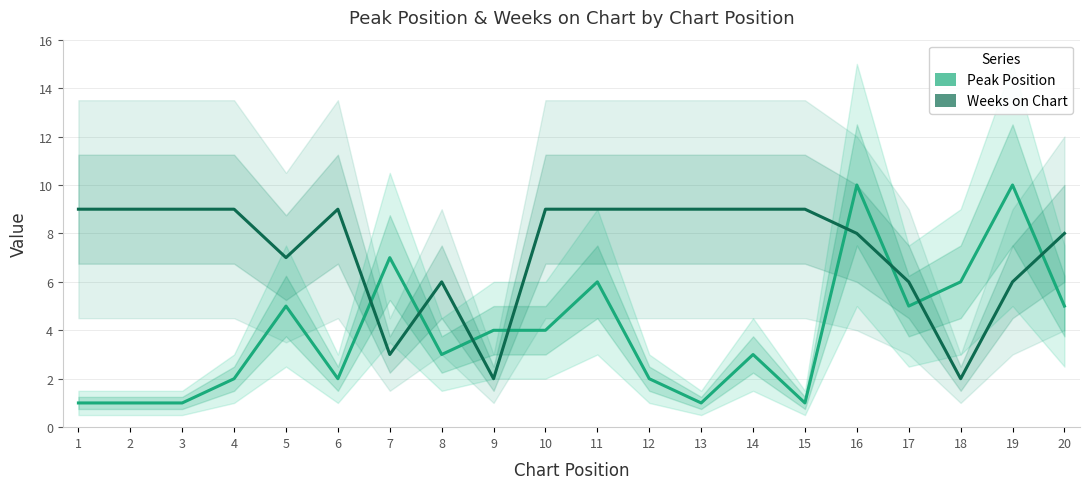

At which category does the chart reach its minimum across all series?

1